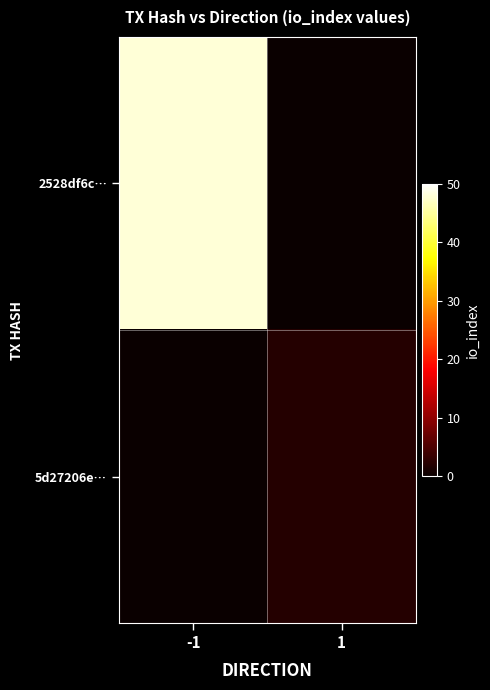

Between 1 and -1, which is larger?

-1